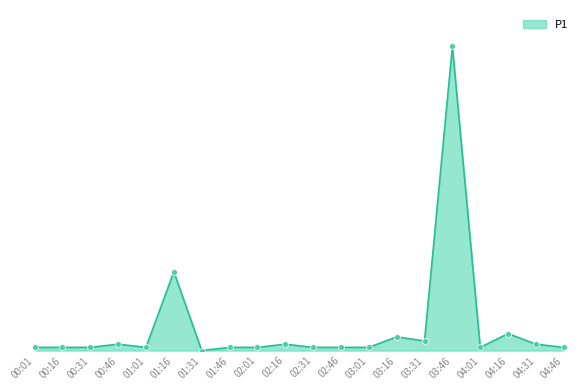

Is this an area chart (filled region under the line)?

Yes